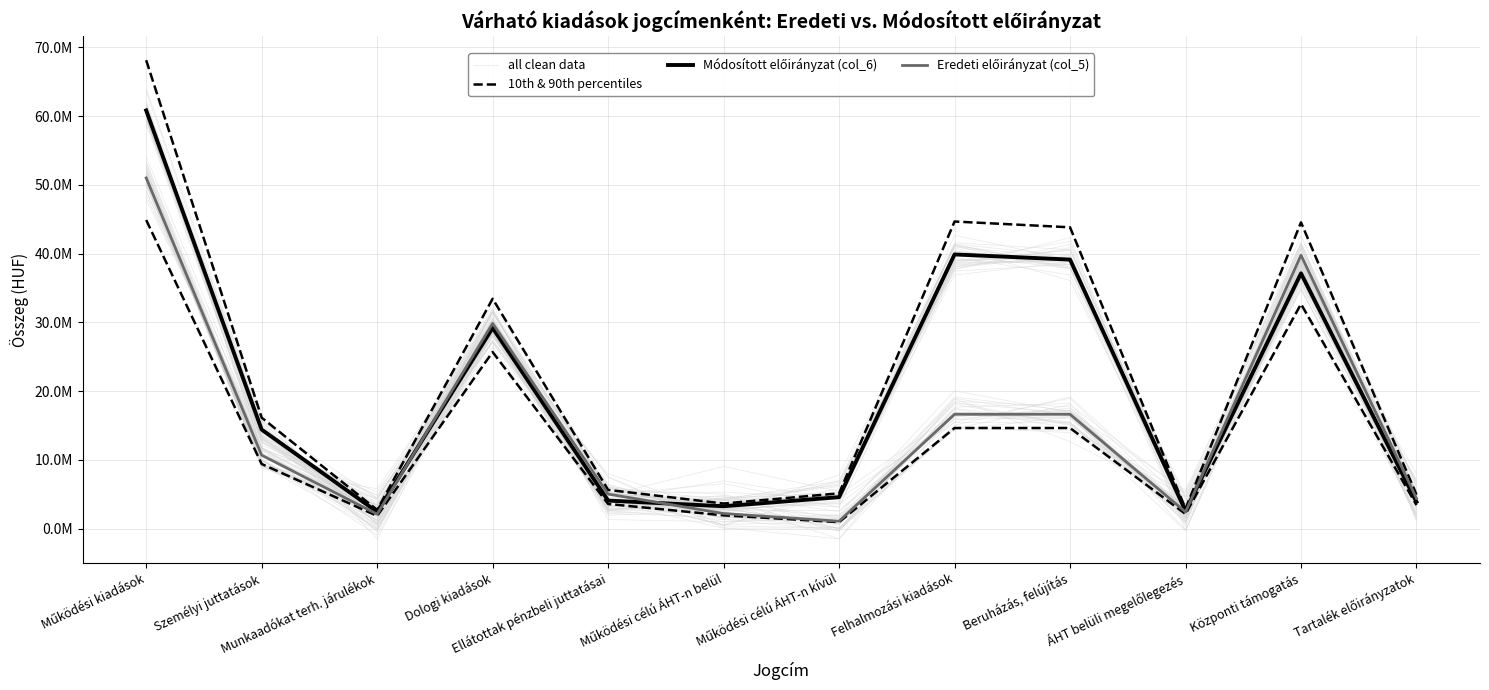

What is the value of the 10th & 90th percentiles point at the 2nd from the left?

16145234.6